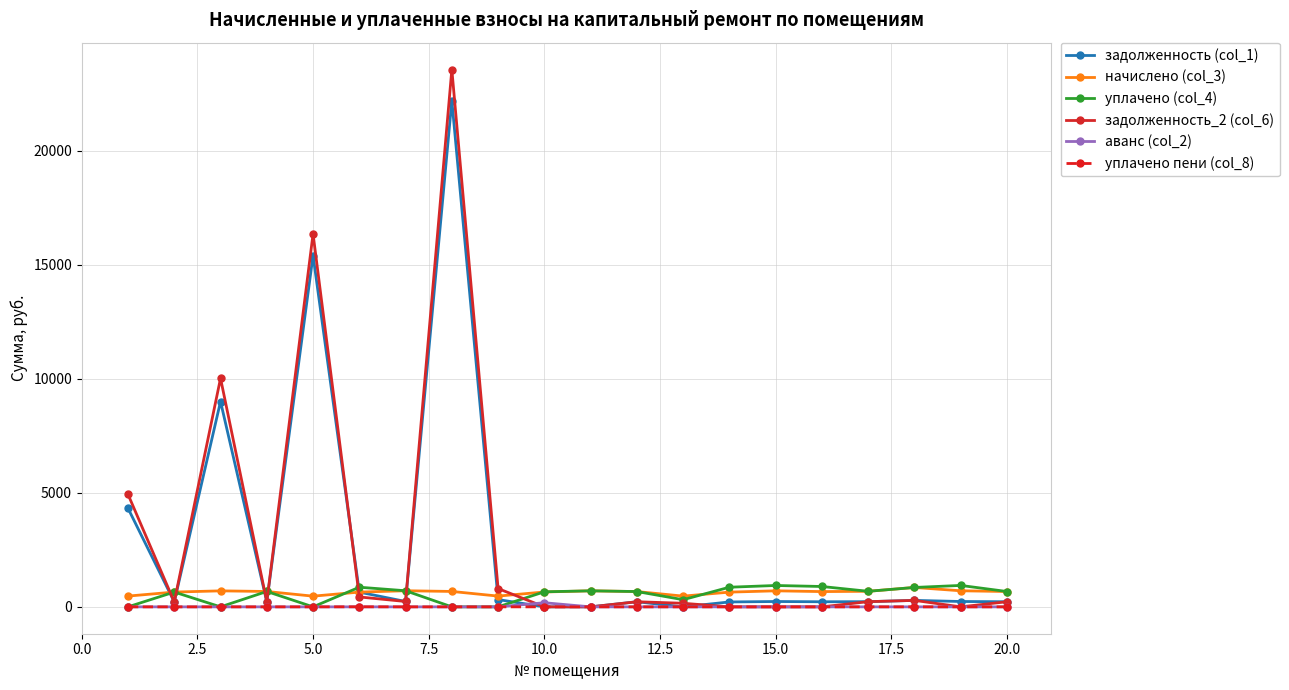

True or false: задолженность (col_1) has more than 1 points higher than both neighbors.

True